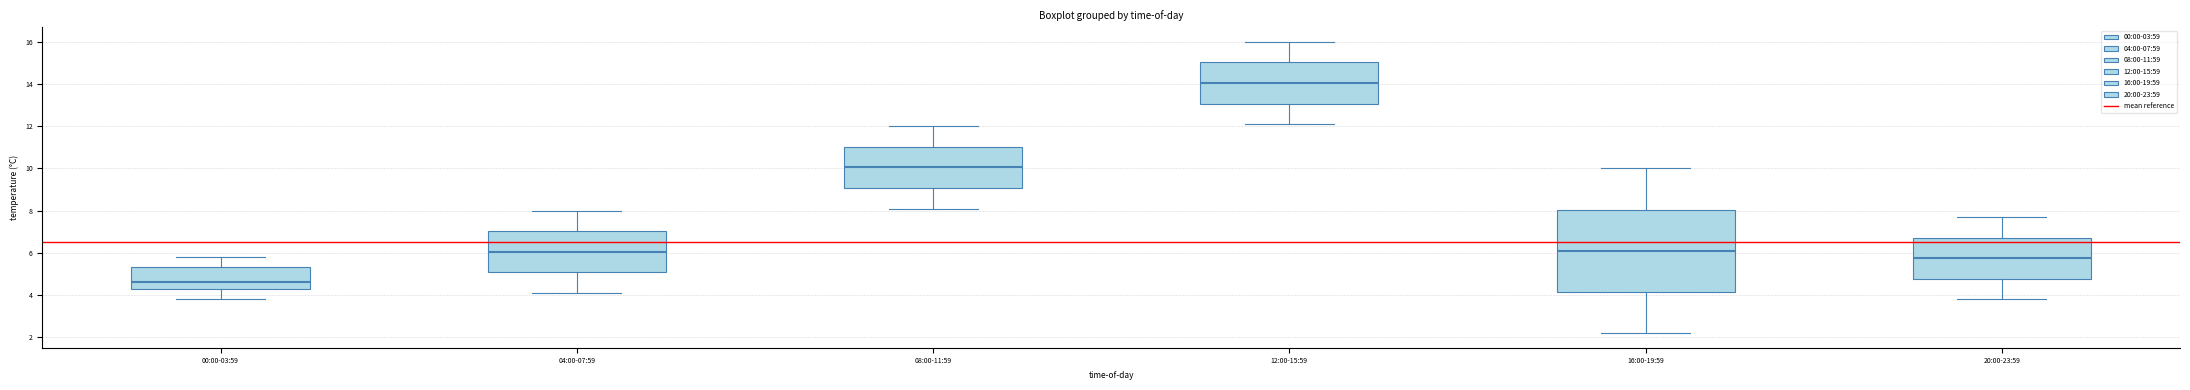

Where is the upper edge of the box for 12:00-15:59 on the y-axis? The values are not printed on the chart, so give them approximately, as read against the axis.

15.0